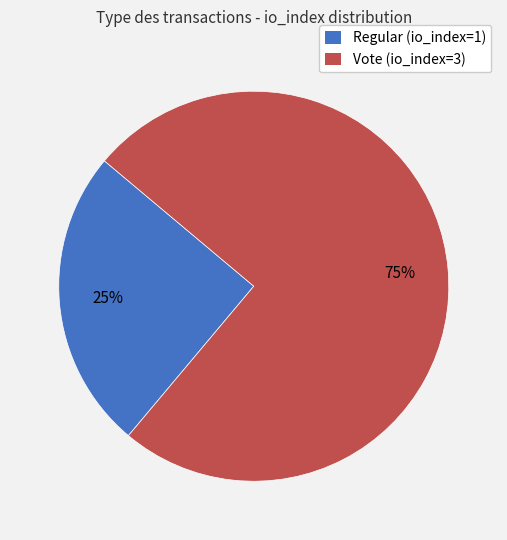

True or false: Regular (io_index=1) accounts for 10% of the total.

False